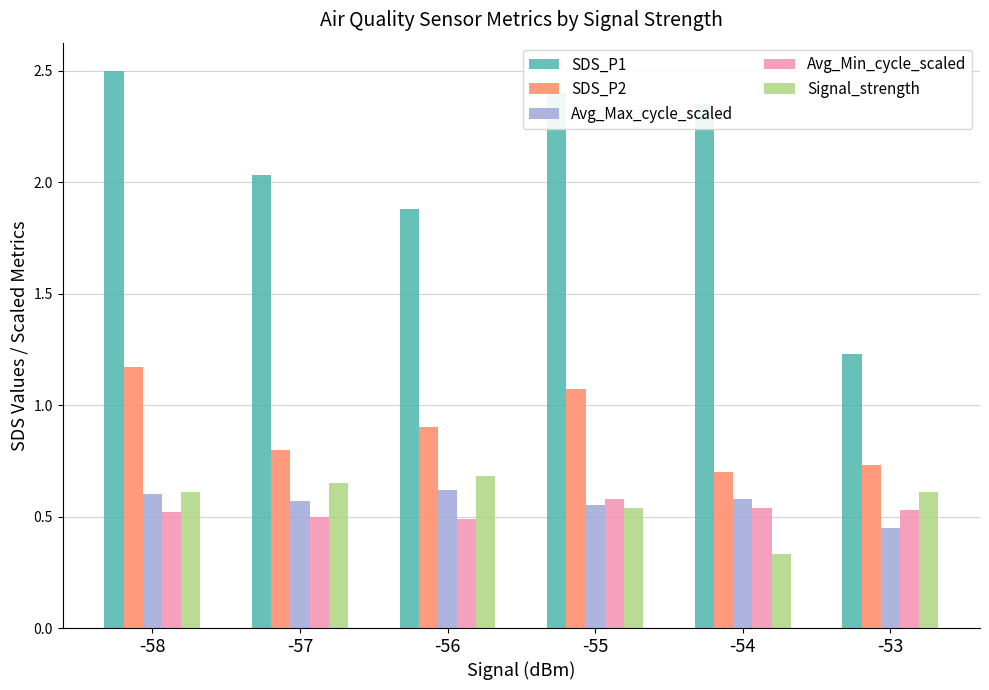

True or false: Avg_Max_cycle_scaled has a value of 0.6 at -55.

True